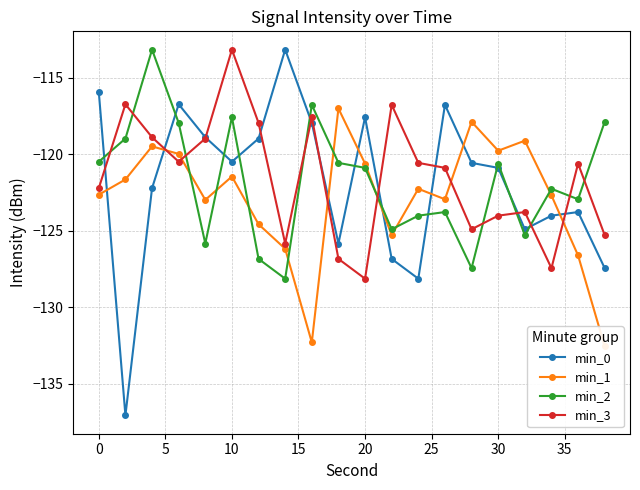

True or false: min_2 has more than 0 interior local peaks.

True